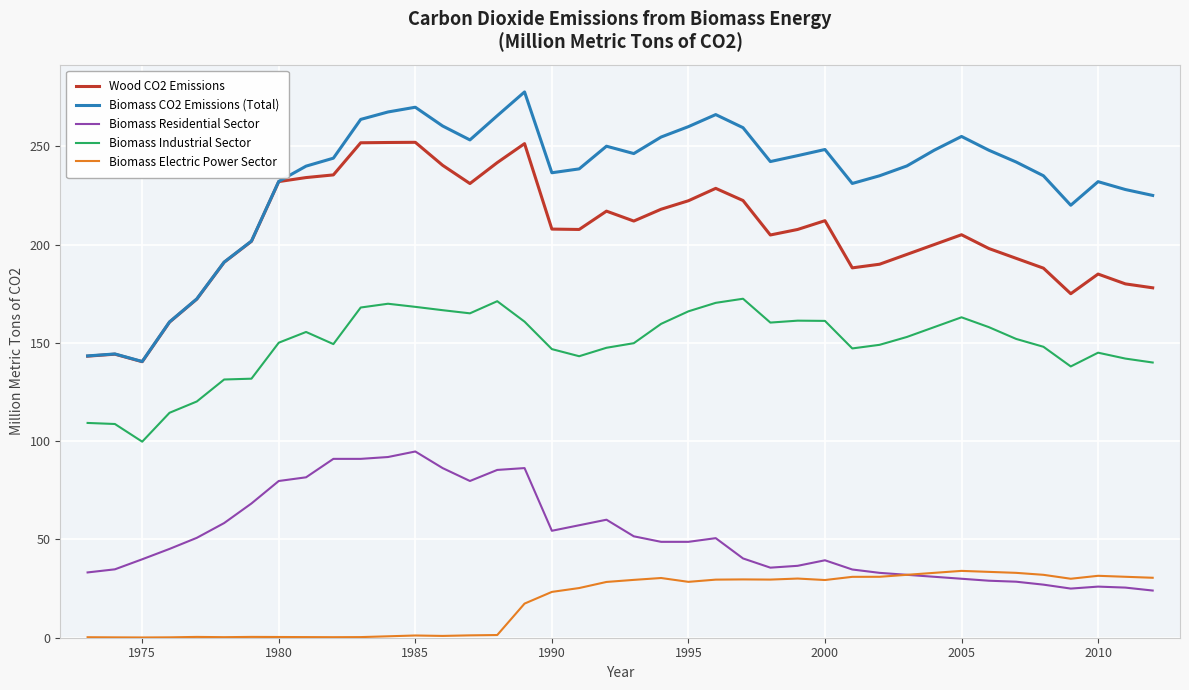

True or false: Biomass Electric Power Sector and Biomass CO2 Emissions (Total) cross at least once.

False